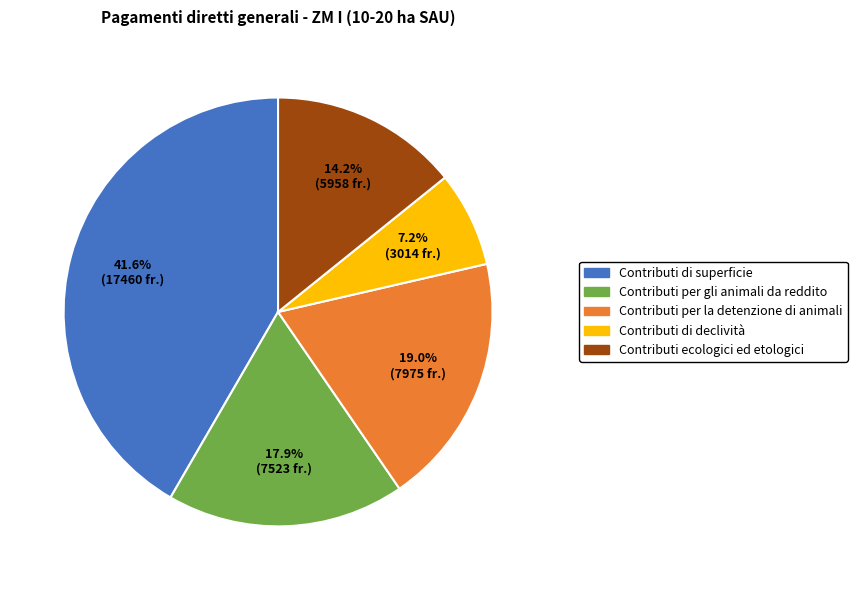

What portion of the pie excludes Contributi per gli animali da reddito?

82.1%